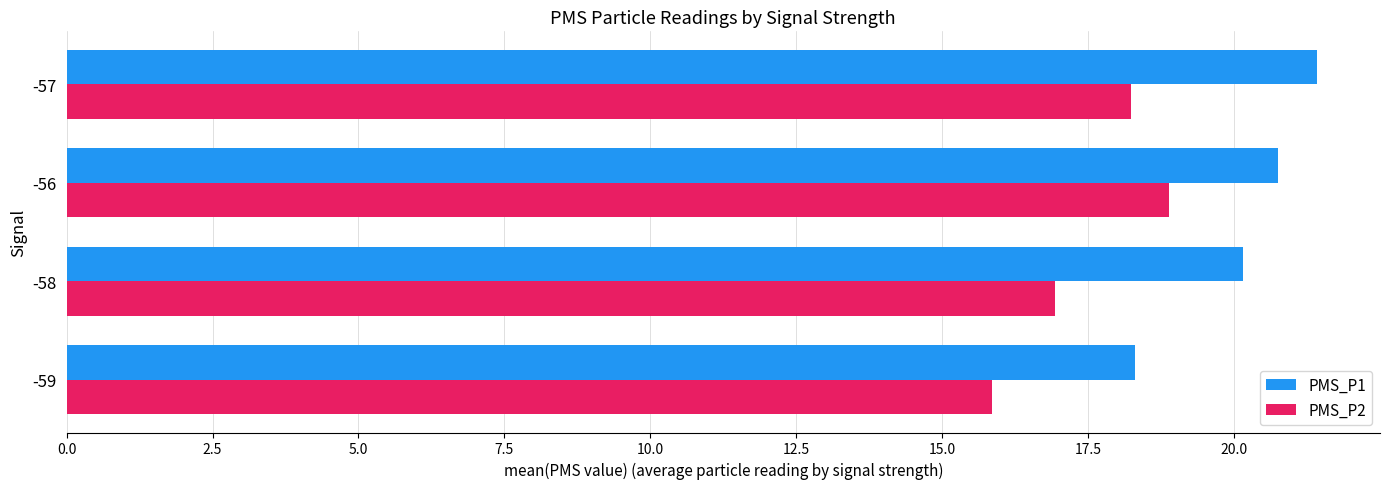

The value of PMS_P1 at -57 is 6.8. True or false?

False